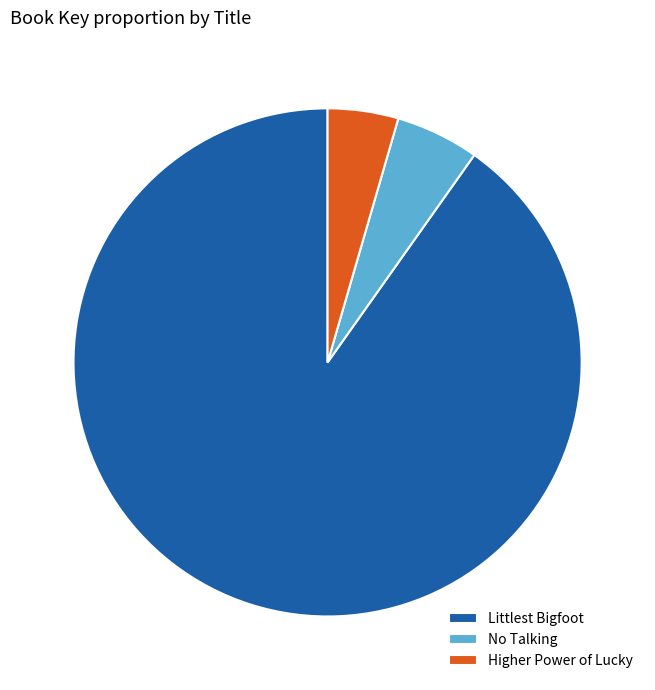

What is the smallest slice in the pie chart?

Higher Power of Lucky